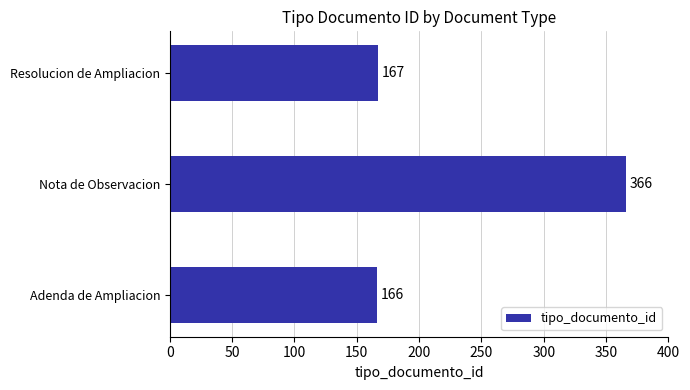

Which label corresponds to the largest value in the chart?

Nota de Observacion